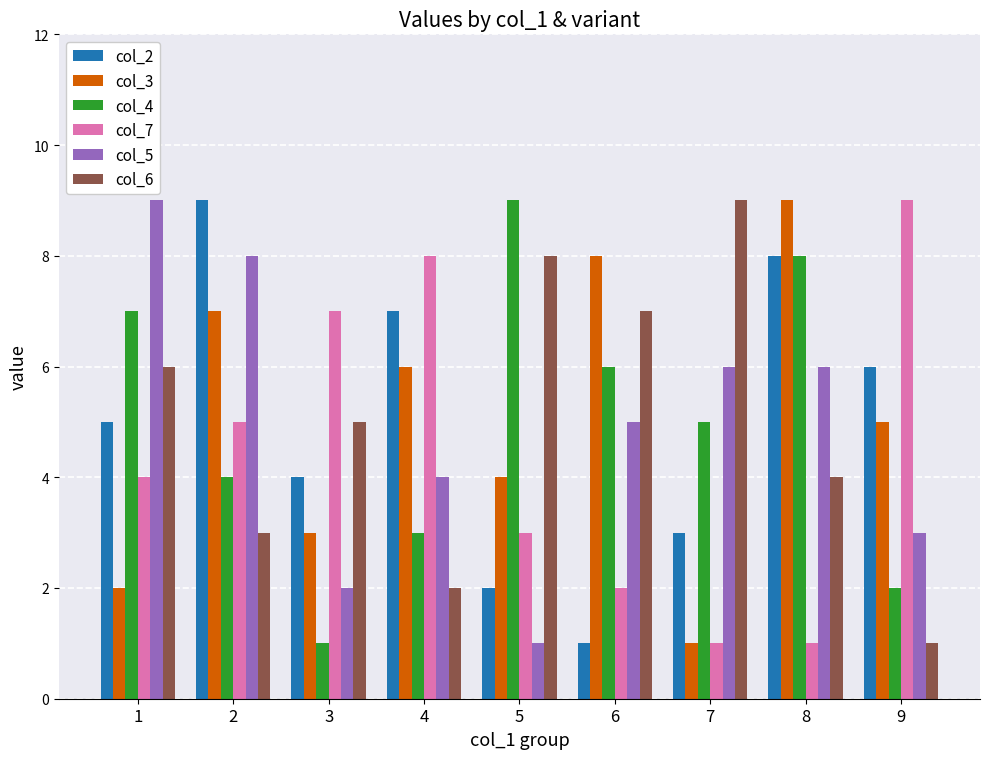

What is the minimum value shown in the chart?

1